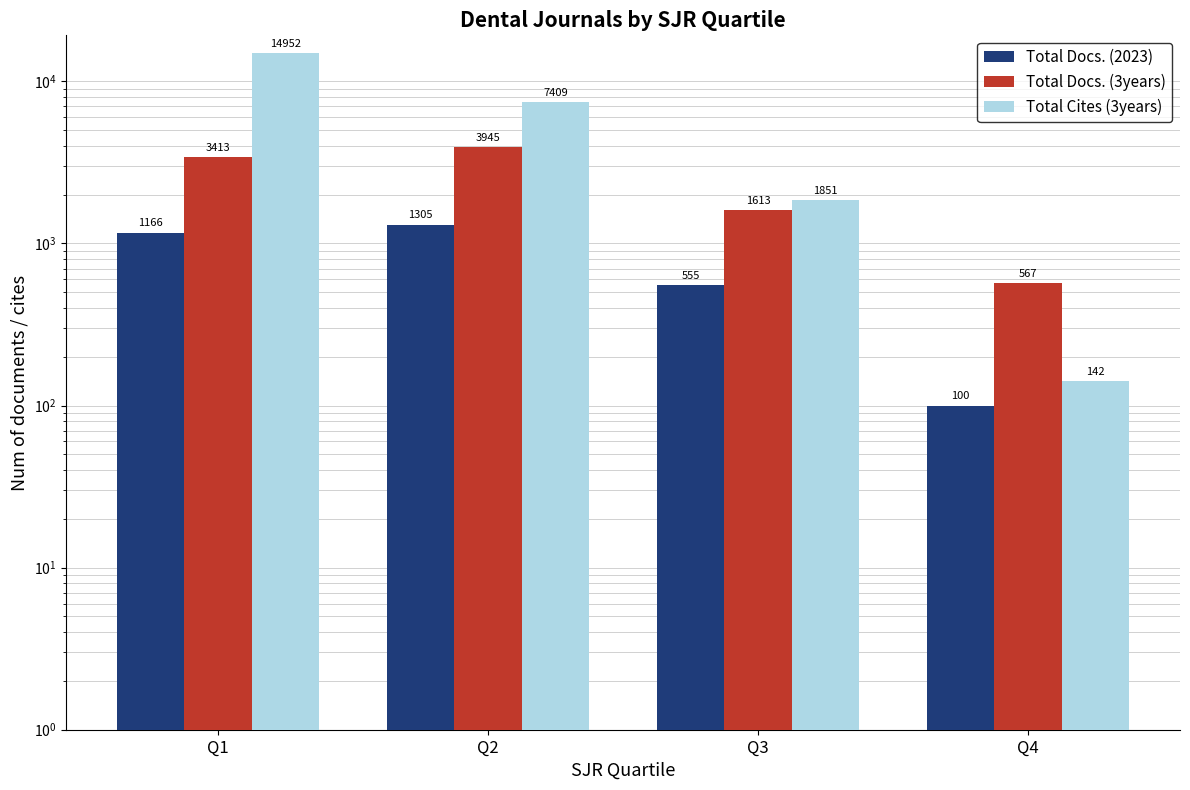

What is the difference between the maximum and minimum values in the Total Docs. (3years) series?

3378